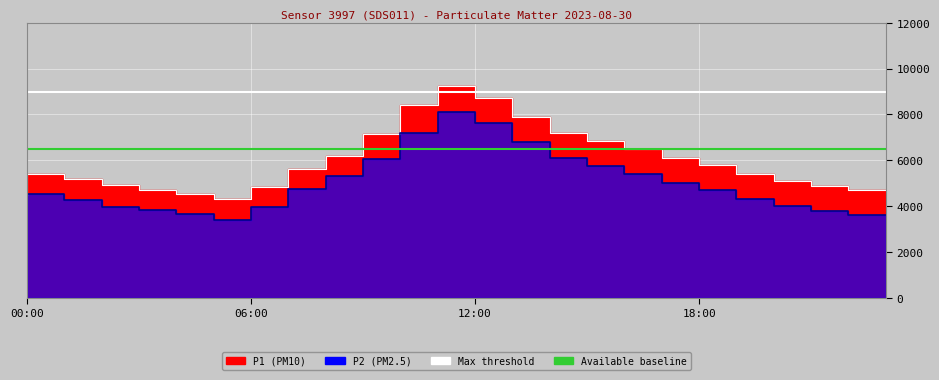

What is the spread (max minus min) of values at 02:00?

900